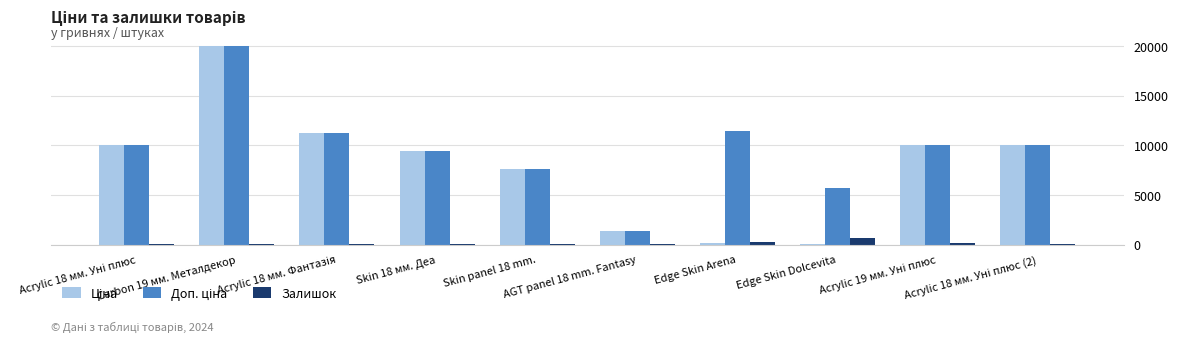

What is the maximum value for Доп. ціна?

19964.2